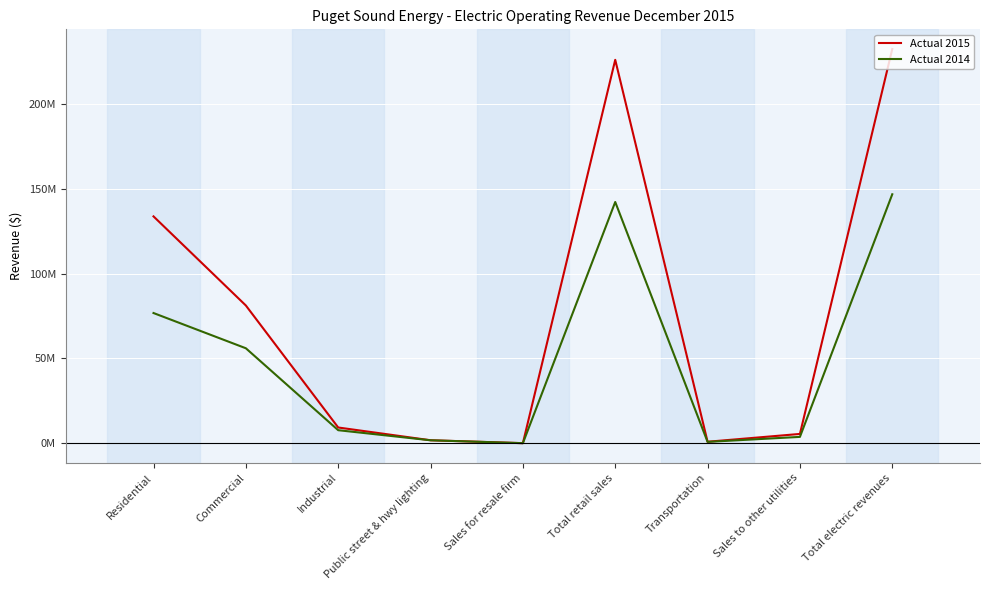

Reading left to right, list all the values displayed in this chart.

Actual 2015: Residential=133789819.1	Commercial=81238262.3	Industrial=9282211.3	Public street & hwy lighting=1764496.4	Sales for resale firm=43336.6	Total retail sales=226118125.6	Transportation=879832.0	Sales to other utilities=5486951.2	Total electric revenues=232484908.8
Actual 2014: Residential=76794909.4	Commercial=56015683.1	Industrial=7692180.6	Public street & hwy lighting=1742218.1	Sales for resale firm=36499.8	Total retail sales=142281491.0	Transportation=803683.2	Sales to other utilities=3746882.0	Total electric revenues=146832056.2